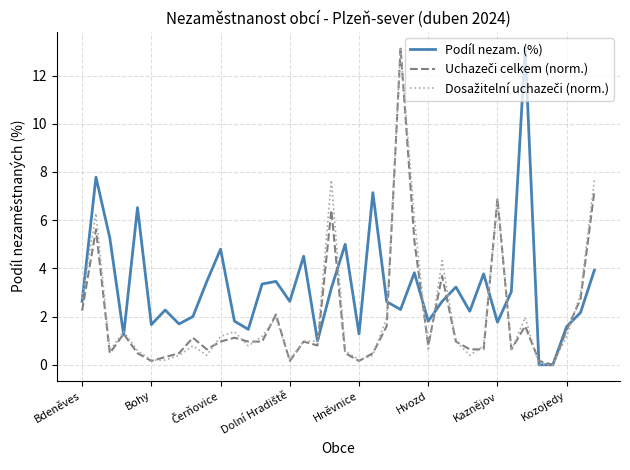

Which series has the largest total across all categories?

Podíl nezam. (%)